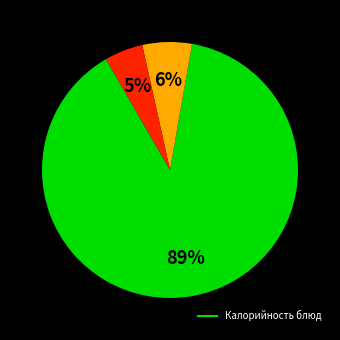

To the nearest percent, what is the difference between the largest and smallest slice percentages?

84%